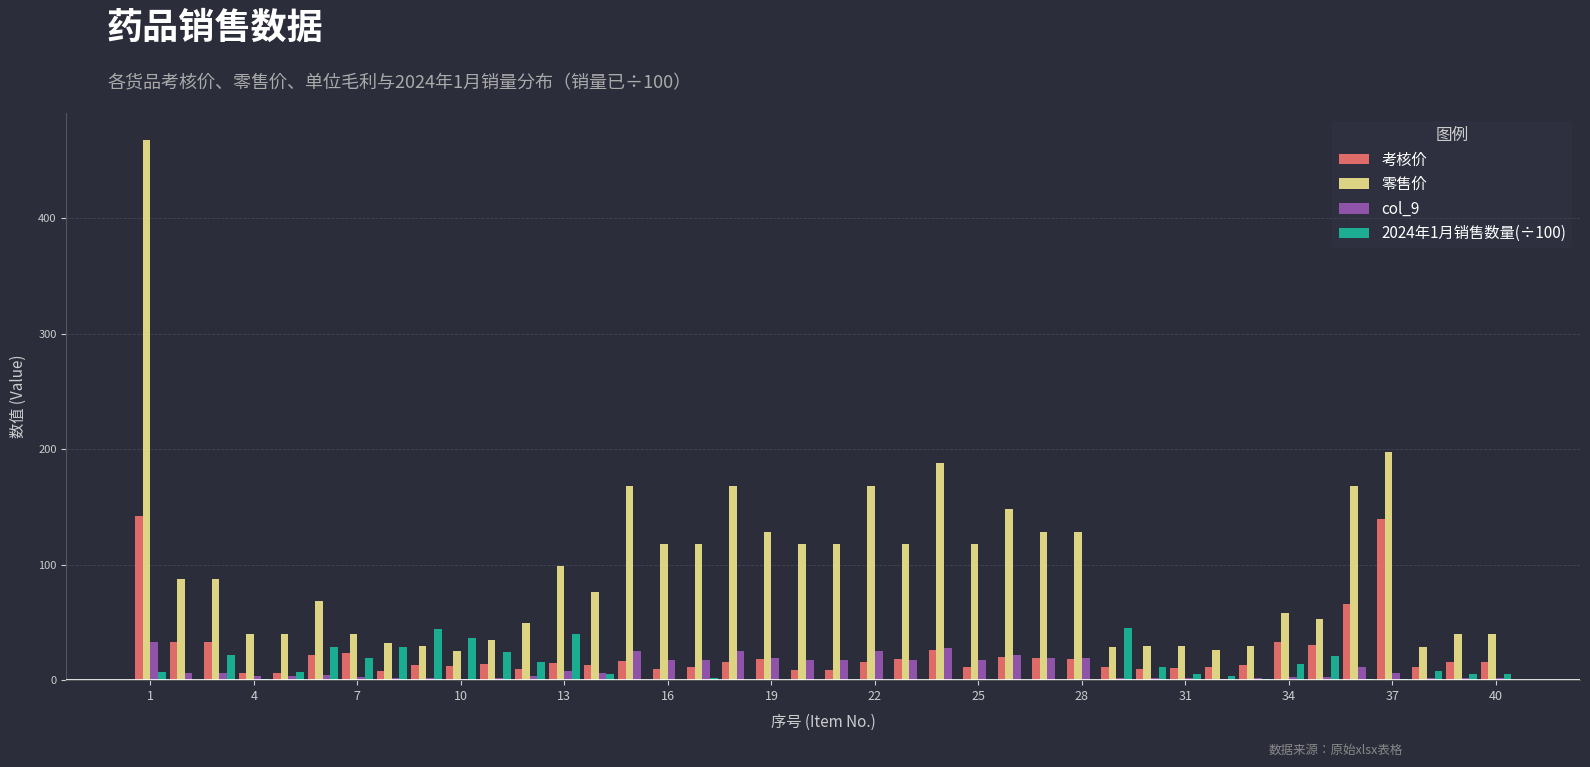

What is the highest value of the col_9 series?

32.8